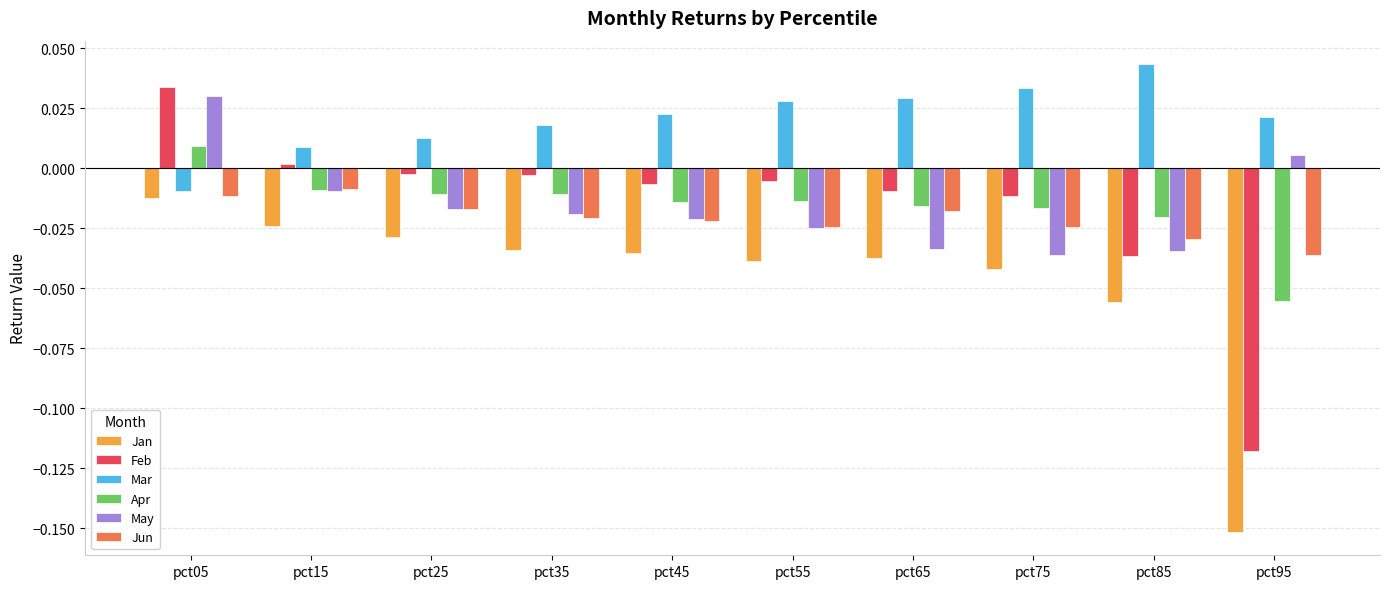

Which series has the largest range (max minus min)?

Feb